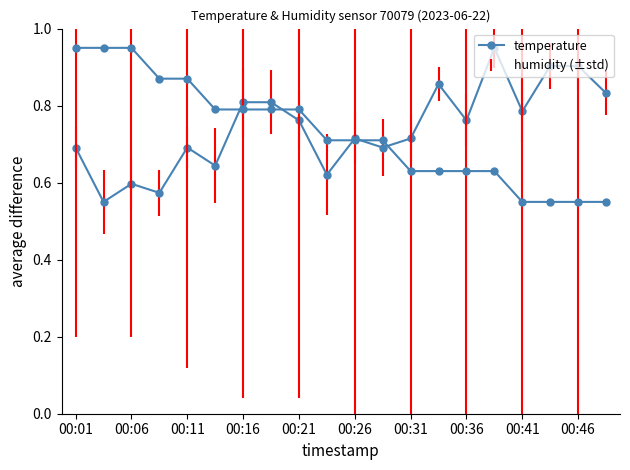

Is it true that temperature equals 0.3 at 00:11?

False